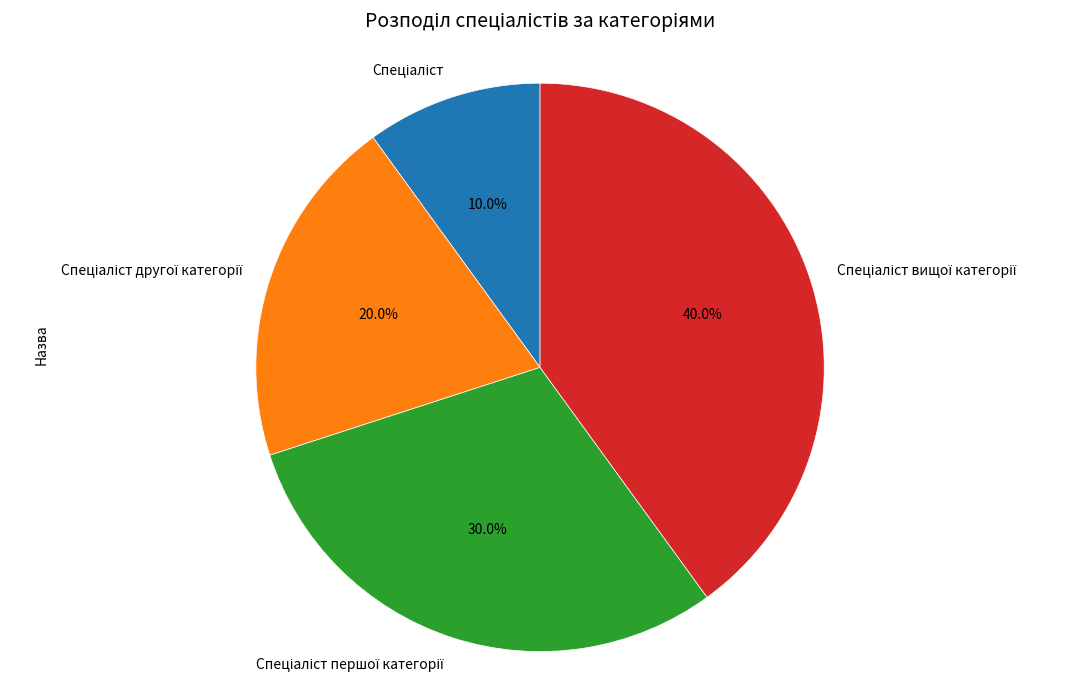

Is there a majority slice in this chart?

No